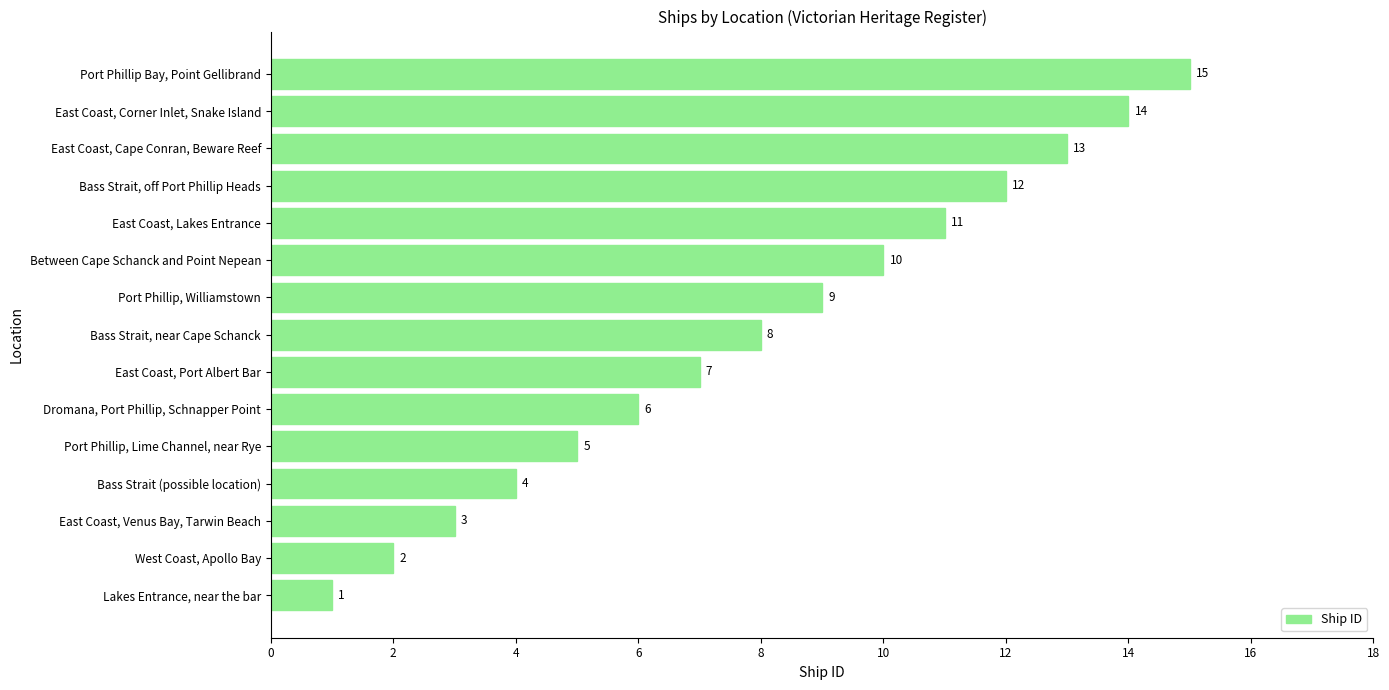

The value at Bass Strait, near Cape Schanck is 8. True or false?

True